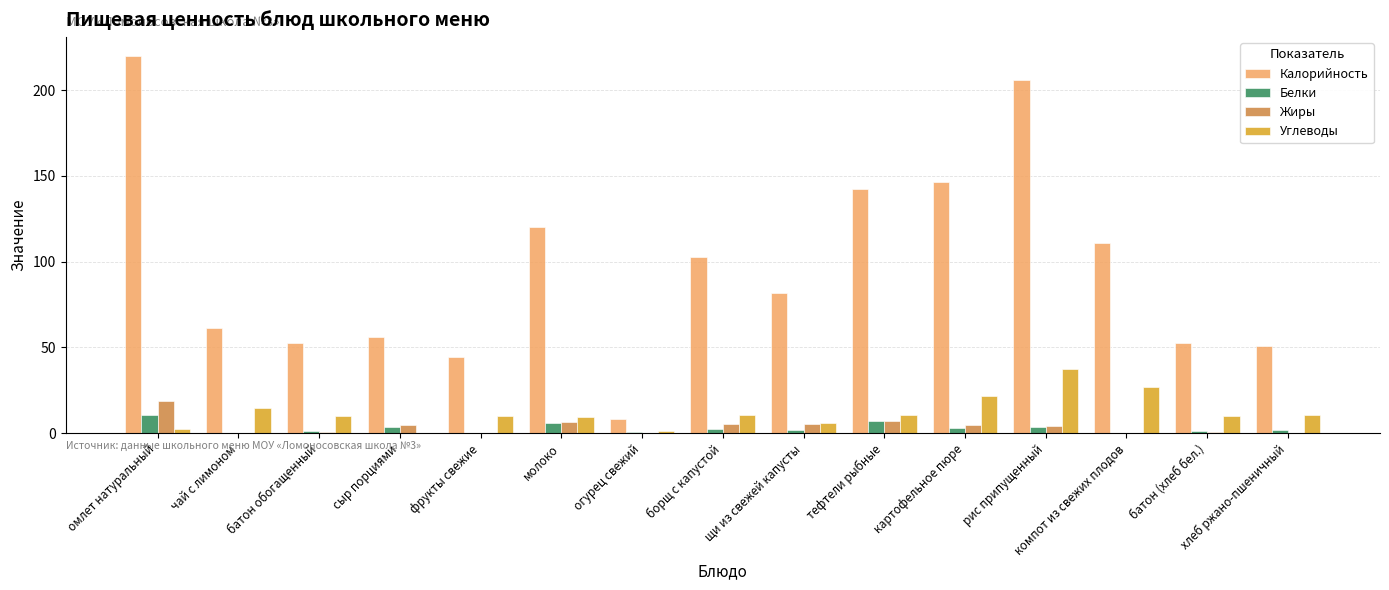

The Углеводы series shows 22.0 at картофельное пюре. True or false?

True